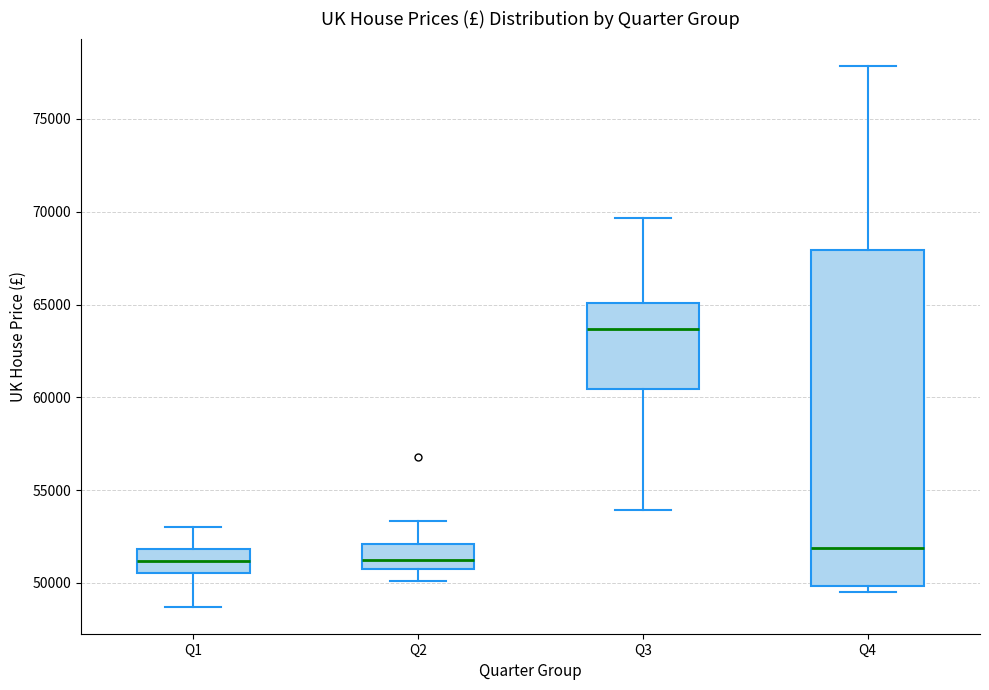

Reading left to right, transcribe this box plot: for each box, give where its median line is, the range the box spans, and where its two whiskers end, as read against the y-axis. The values are not printed on the chart, so give them approximately, as read against the axis.

Q1: median 51000, box 50500 to 52000, whiskers 48500 to 53000
Q2: median 51000 (inside the box), box 51000 to 52000, whiskers 50000 to 53500
Q3: median 63500, box 60500 to 65000, whiskers 54000 to 69500
Q4: median 52000, box 50000 to 68000, whiskers 49500 to 78000